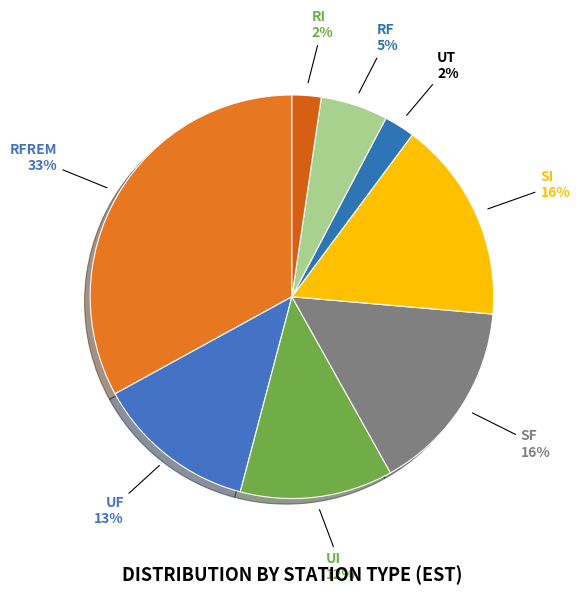

Is there a majority slice in this chart?

No